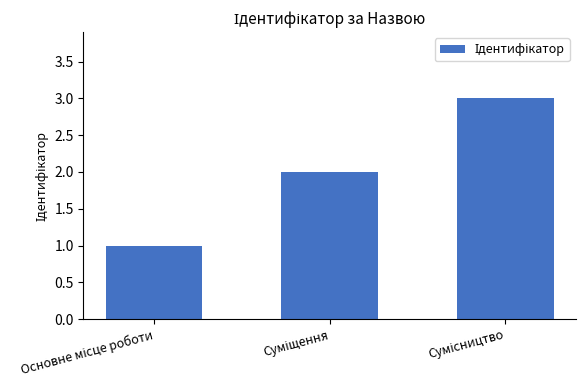

What is the maximum value shown in the chart?

3